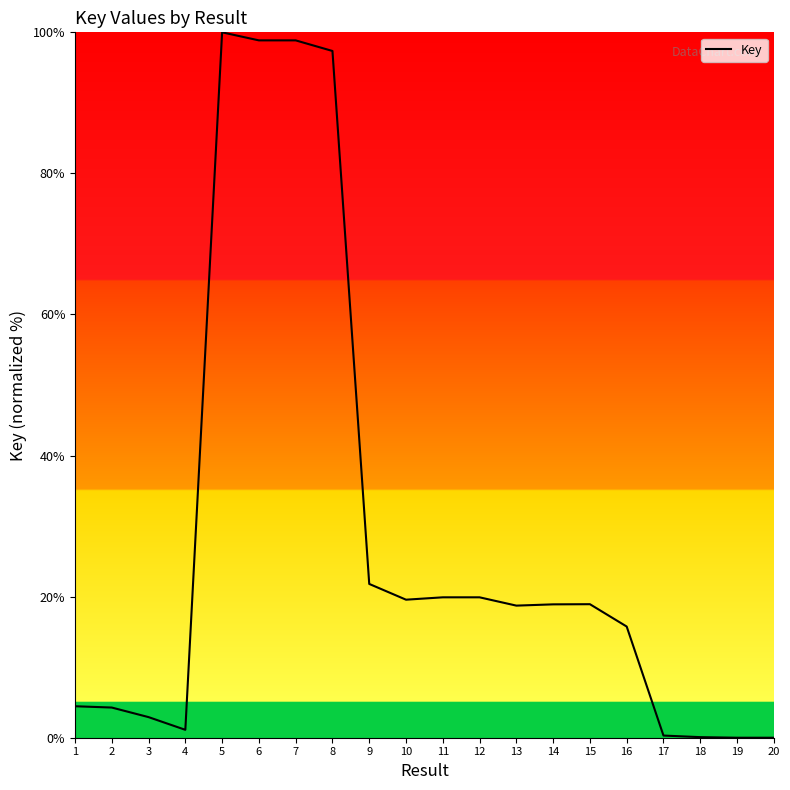

Where does the data first go above 18?

5